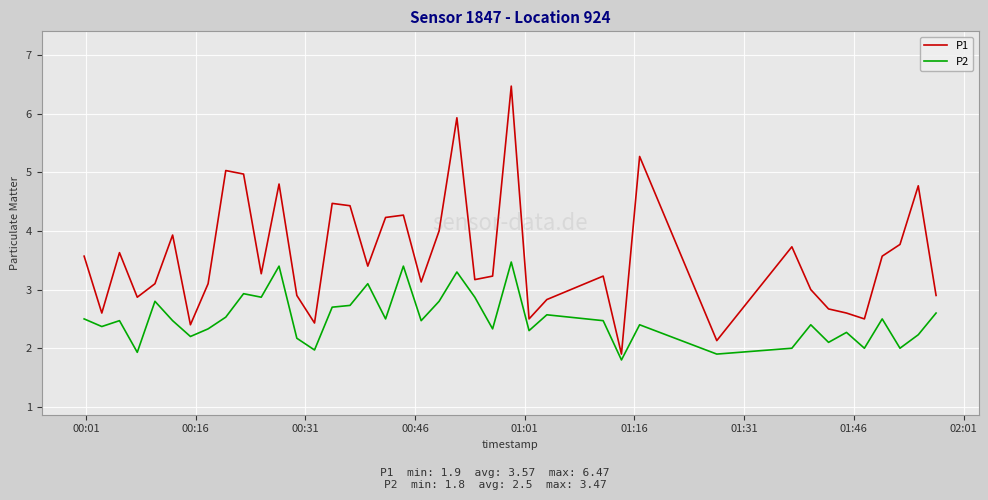

What are all the series names shown in the legend?

P1, P2